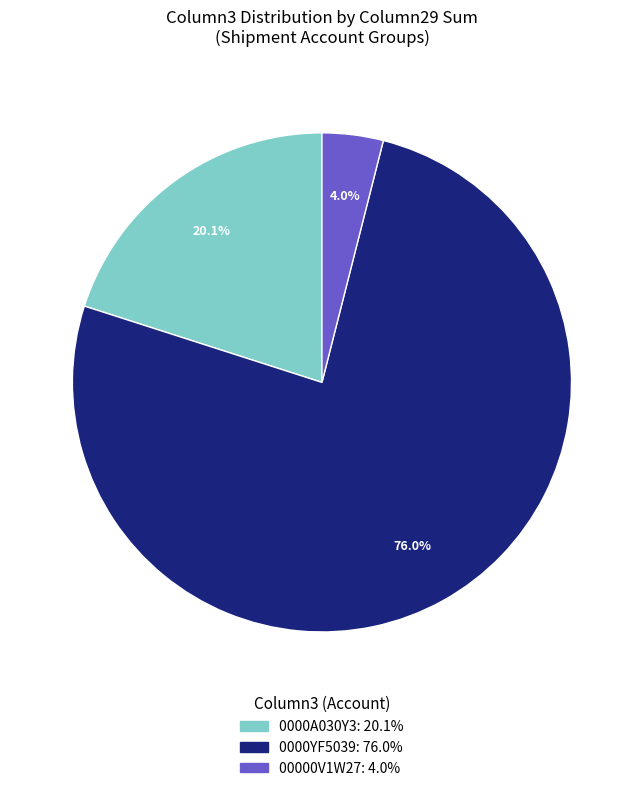

Is there a majority slice in this chart?

Yes